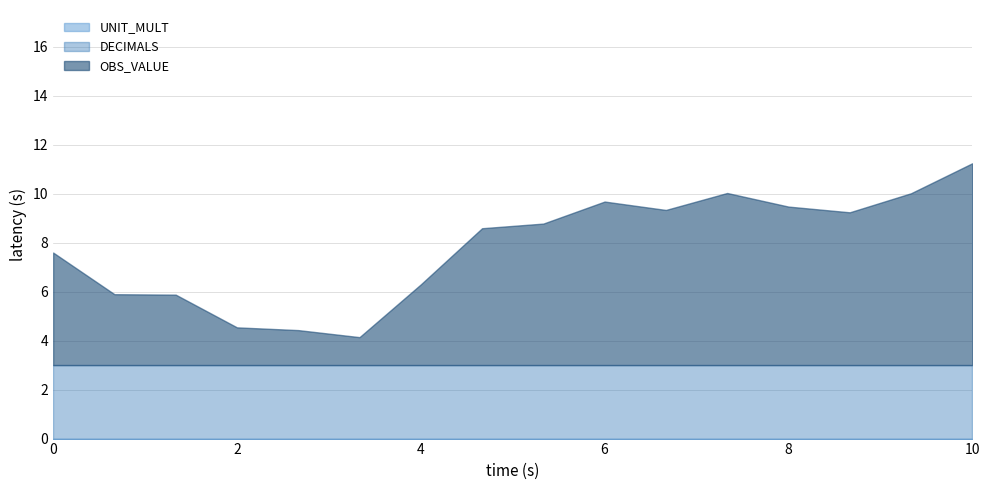

Reading left to right, transcribe all the data shown in this chart.

OBS_VALUE: 2009-12=4.6	2010-01=2.9	2010-02=2.9	2010-03=1.5	2010-04=1.4	2010-05=1.1	2010-06=3.3	2010-07=5.6	2010-08=5.8	2010-09=6.7	2010-10=6.3	2010-11=7.0	2010-12=6.5	2011-01=6.2	2011-02=7.0	2011-03=8.2
DECIMALS: 2009-12=3.0	2010-01=3.0	2010-02=3.0	2010-03=3.0	2010-04=3.0	2010-05=3.0	2010-06=3.0	2010-07=3.0	2010-08=3.0	2010-09=3.0	2010-10=3.0	2010-11=3.0	2010-12=3.0	2011-01=3.0	2011-02=3.0	2011-03=3.0
UNIT_MULT: 2009-12=0.0	2010-01=0.0	2010-02=0.0	2010-03=0.0	2010-04=0.0	2010-05=0.0	2010-06=0.0	2010-07=0.0	2010-08=0.0	2010-09=0.0	2010-10=0.0	2010-11=0.0	2010-12=0.0	2011-01=0.0	2011-02=0.0	2011-03=0.0